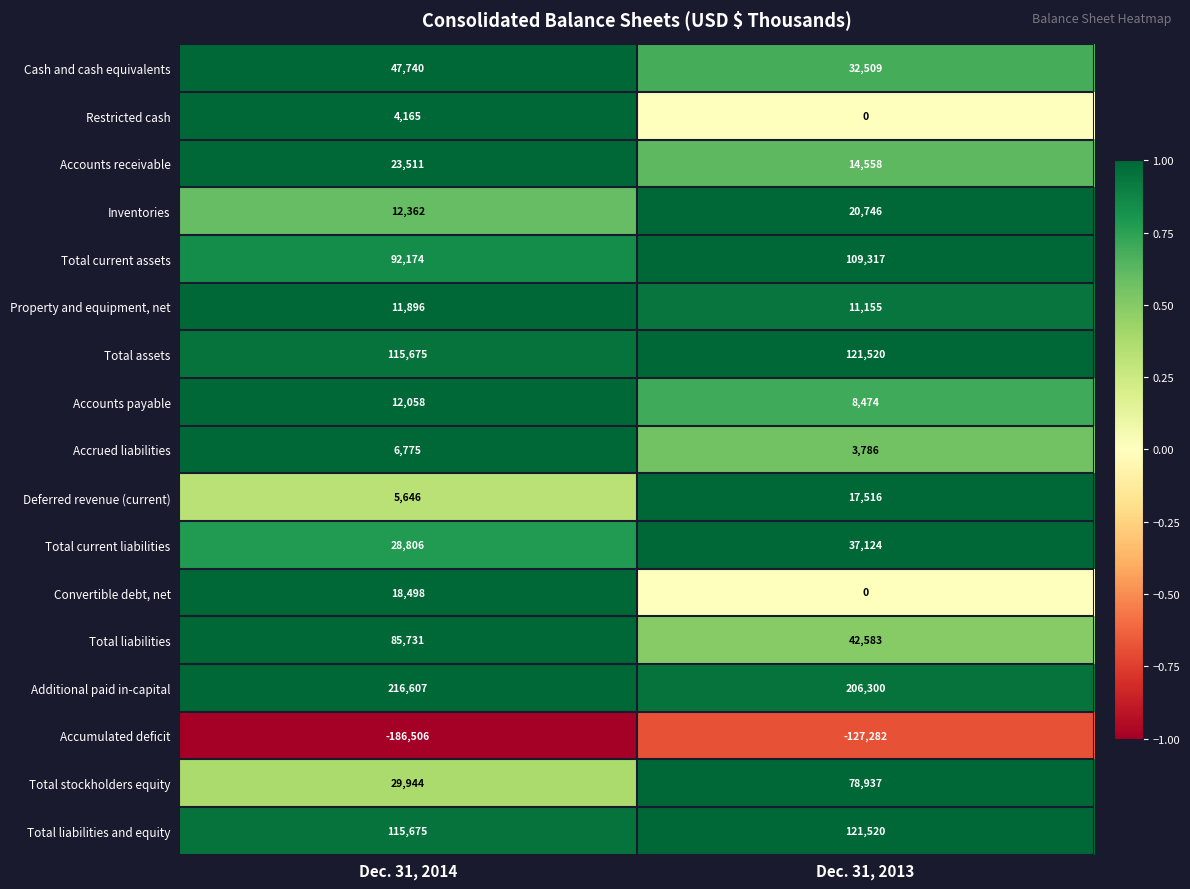

True or false: Inventories has a value of 21855 at Dec. 31, 2014.

False